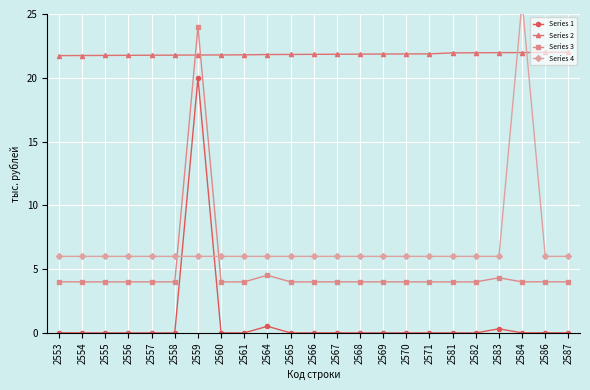

At which category does Series 1 reach its first local peak?

2557